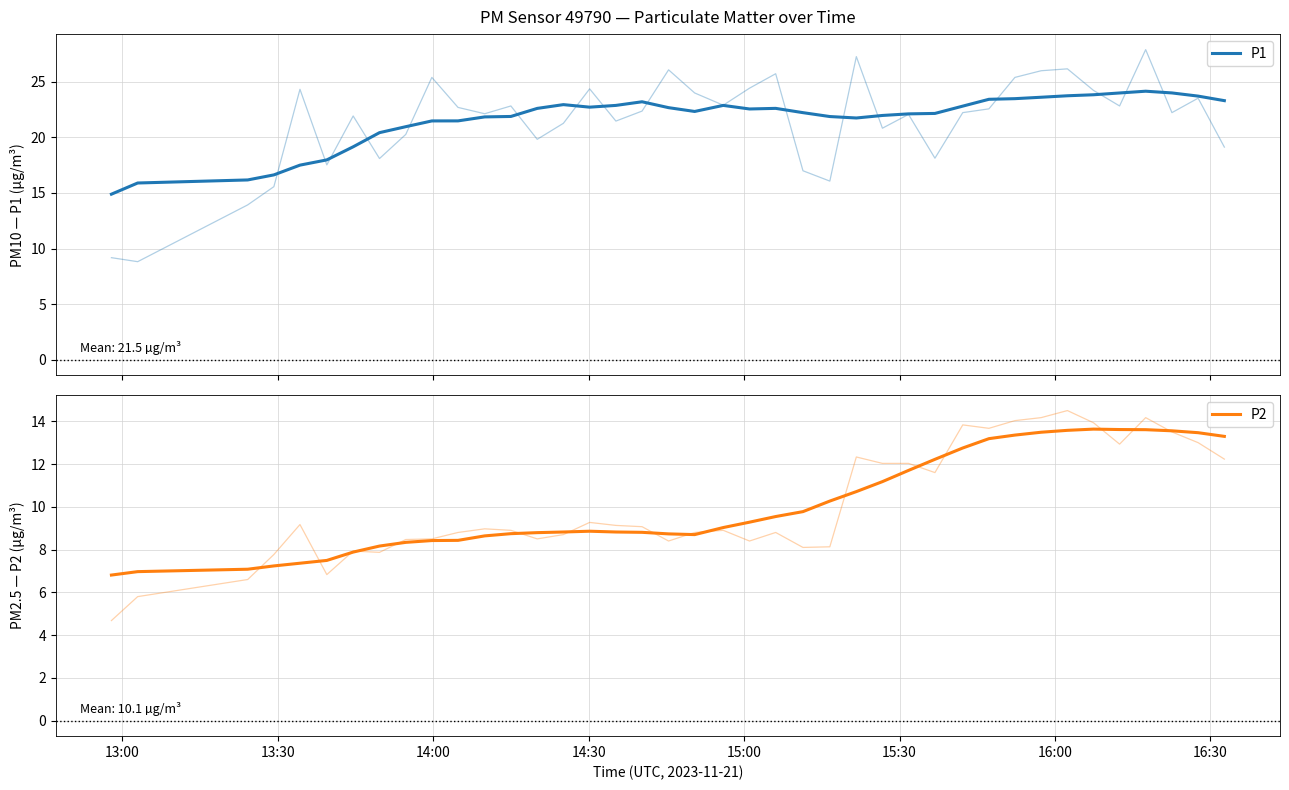

Reading left to right, extract all data points from this chart.

P1: 14.9	15.9	16.2	16.6	17.5	18.0	19.2	20.4	21.0	21.5	21.5	21.8	21.9	22.6	22.9	22.7	22.9	23.2	22.7	22.3	22.9	22.6	22.6	22.2	21.9	21.7	22.0	22.1	22.2	22.8	23.4	23.5	23.6	23.7	23.8	24.0	24.2	24.0	23.7	23.3
P2: 6.8	7.0	7.1	7.2	7.4	7.5	7.9	8.2	8.3	8.4	8.4	8.6	8.7	8.8	8.8	8.9	8.8	8.8	8.7	8.7	9.0	9.3	9.5	9.8	10.3	10.7	11.2	11.7	12.2	12.8	13.2	13.4	13.5	13.6	13.6	13.6	13.6	13.6	13.5	13.3